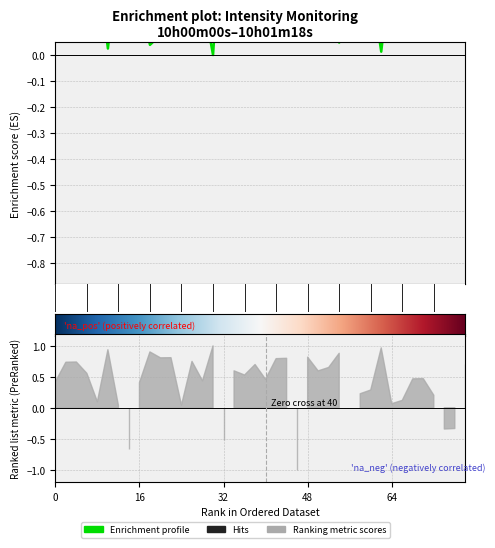

Does the chart display data point markers on the line(s)?

No